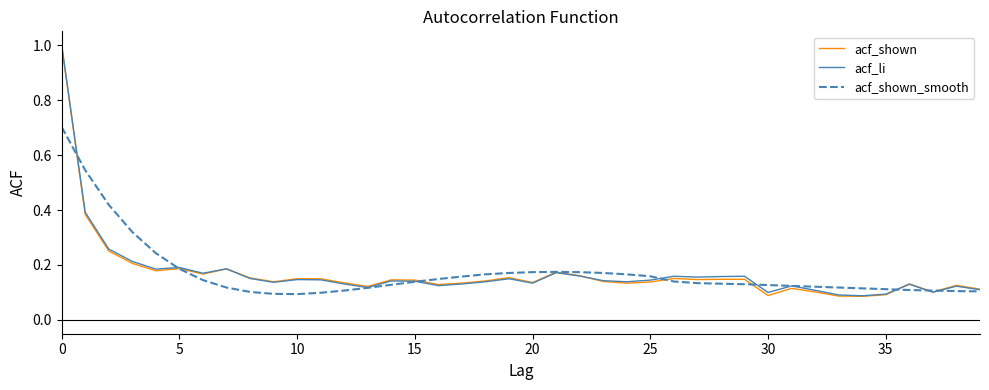

What is the greatest value displayed?

1.0